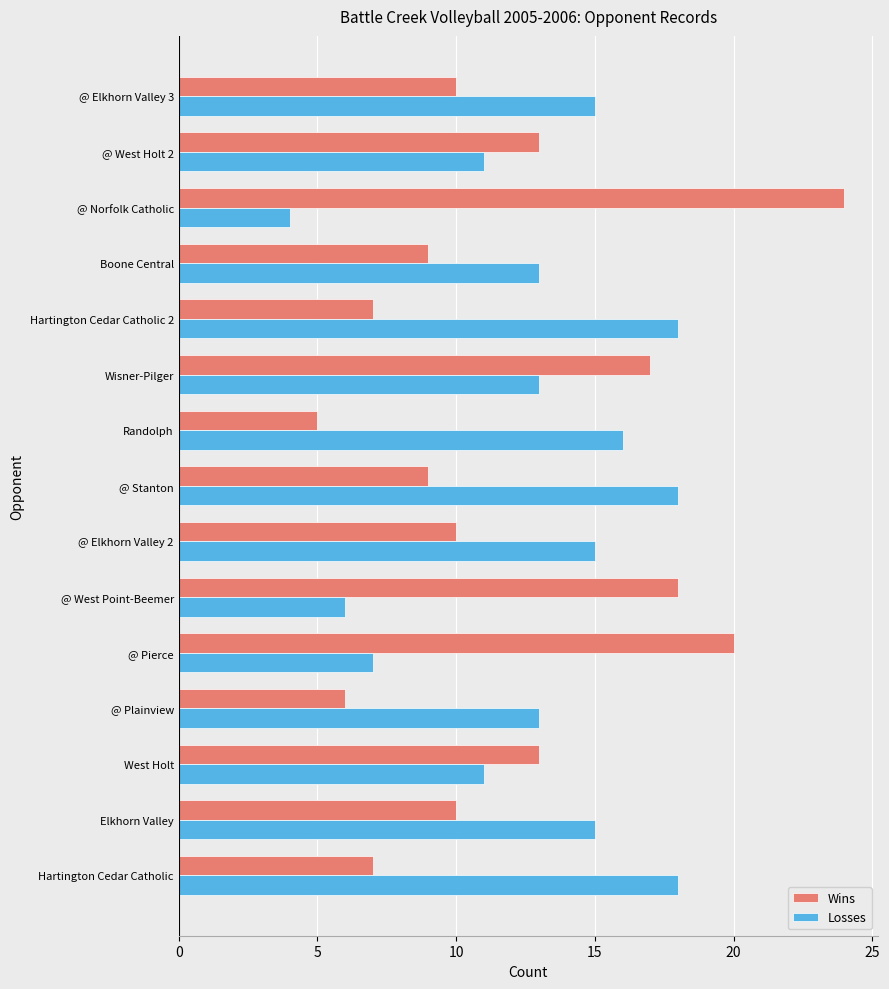

What is the approximate value of Losses at Wisner-Pilger?

13